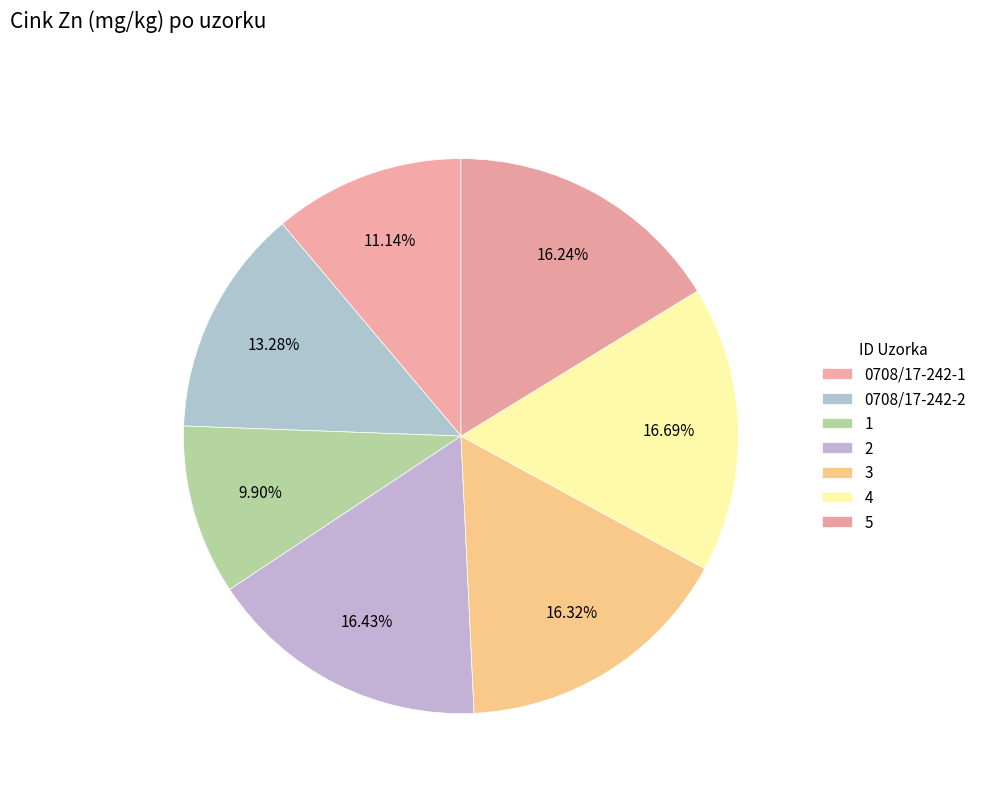

Is there a majority slice in this chart?

No